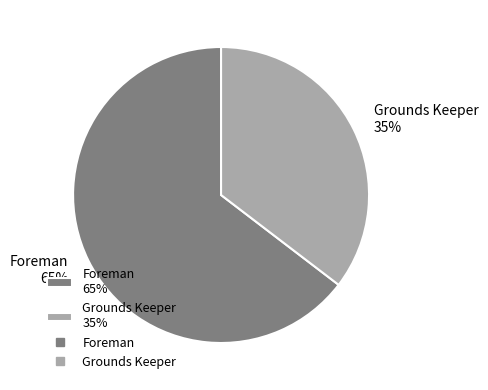

Rank the categories by value from highest to lowest.

Foreman, Grounds Keeper